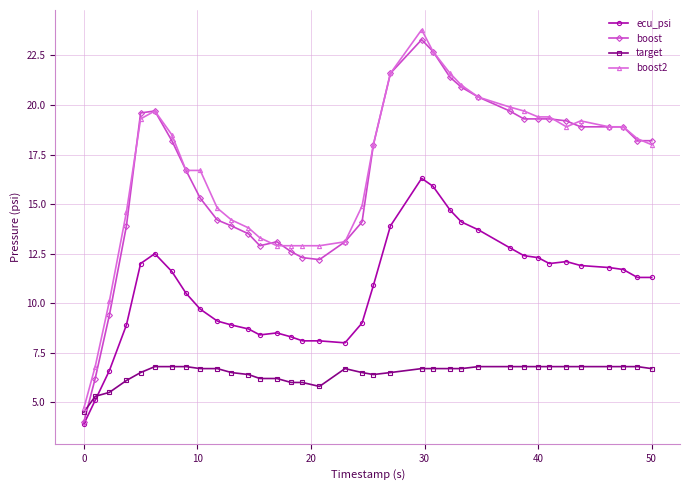

Reading left to right, what are all the values shown in this chart?

ecu_psi: 3.9	5.1	6.6	8.9	12.0	12.5	11.6	10.5	9.7	9.1	8.9	8.7	8.4	8.5	8.3	8.1	8.1	8.0	9.0	10.9	13.9	16.3	15.9	14.7	14.1	13.7	12.8	12.4	12.3	12.0	12.1	11.9	11.8	11.7	11.3	11.3
boost: 4.0	6.2	9.4	13.9	19.6	19.7	18.2	16.7	15.3	14.2	13.9	13.5	12.9	13.1	12.6	12.3	12.2	13.1	14.1	18.0	21.6	23.3	22.7	21.4	20.9	20.4	19.7	19.3	19.3	19.3	19.2	18.9	18.9	18.9	18.2	18.2
target: 4.5	5.3	5.5	6.1	6.5	6.8	6.8	6.8	6.7	6.7	6.5	6.4	6.2	6.2	6.0	6.0	5.8	6.7	6.5	6.4	6.5	6.7	6.7	6.7	6.7	6.8	6.8	6.8	6.8	6.8	6.8	6.8	6.8	6.8	6.8	6.7
boost2: 4.7	6.8	10.1	14.6	19.3	19.7	18.5	16.7	16.7	14.8	14.2	13.8	13.3	12.9	12.9	12.9	12.9	13.1	14.9	18.0	21.6	23.8	22.7	21.6	21.0	20.4	19.9	19.7	19.4	19.4	18.9	19.2	18.9	18.9	18.3	18.0